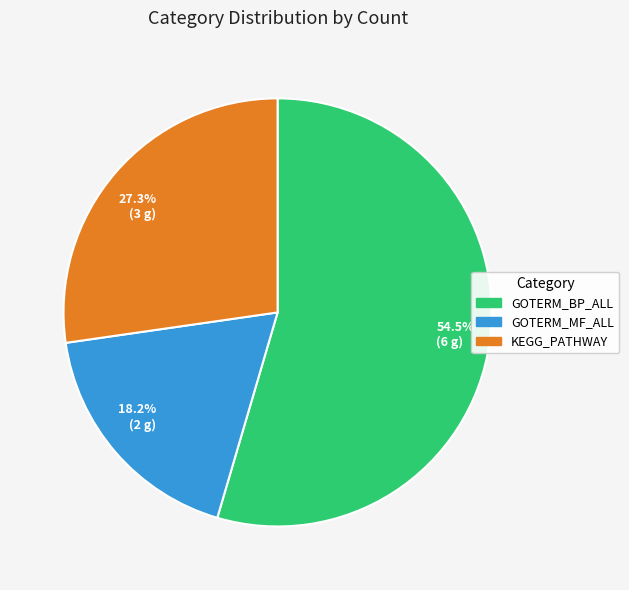

Is there any slice that represents more than half of the pie?

Yes